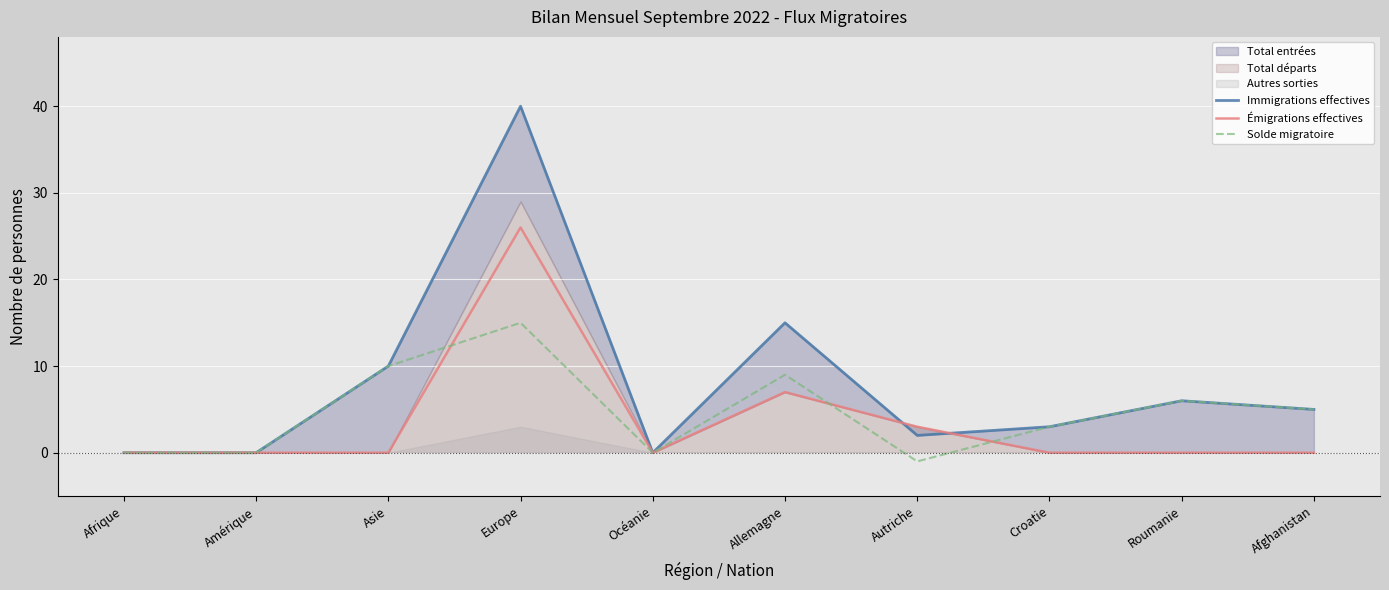

At which label does Solde migratoire reach its minimum?

Autriche